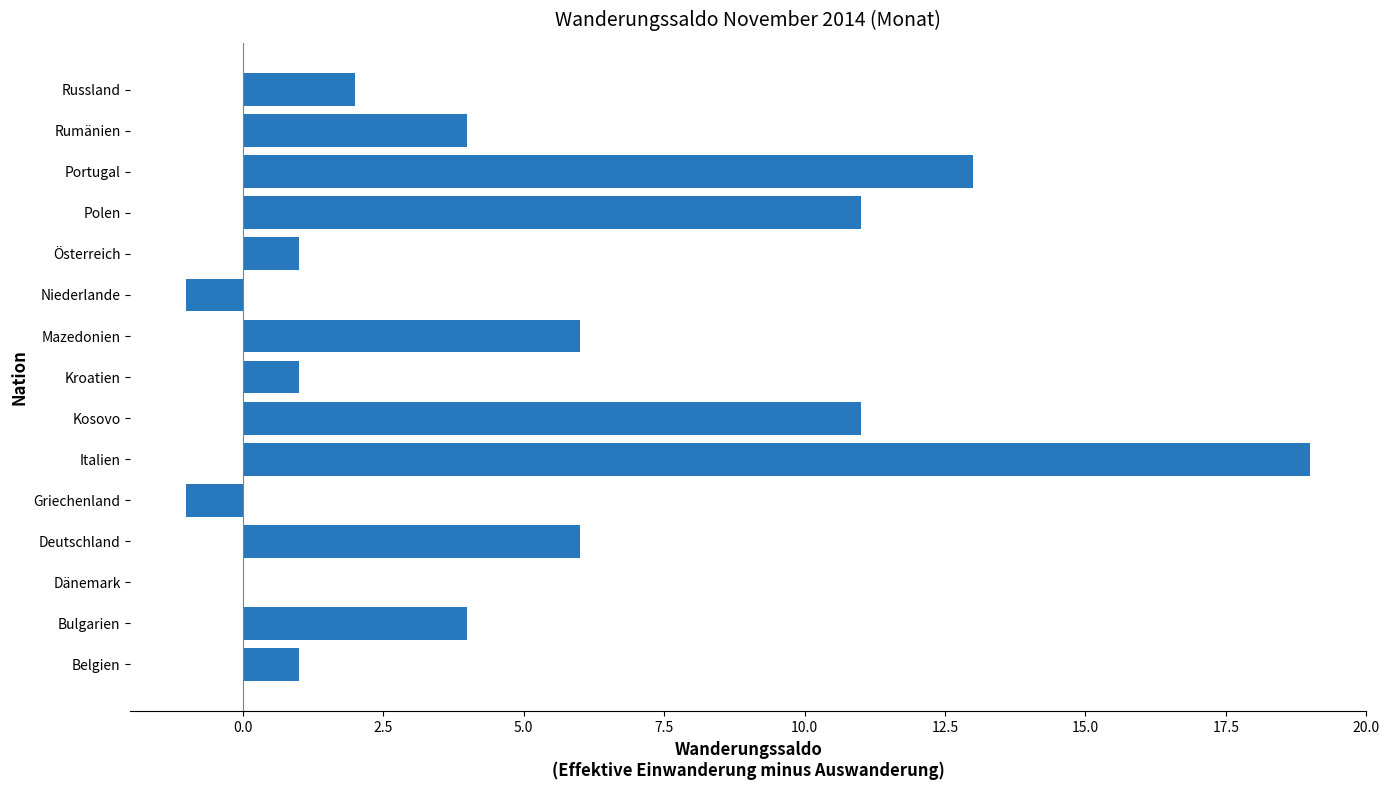

At which category does the chart reach its peak across all series?

Italien